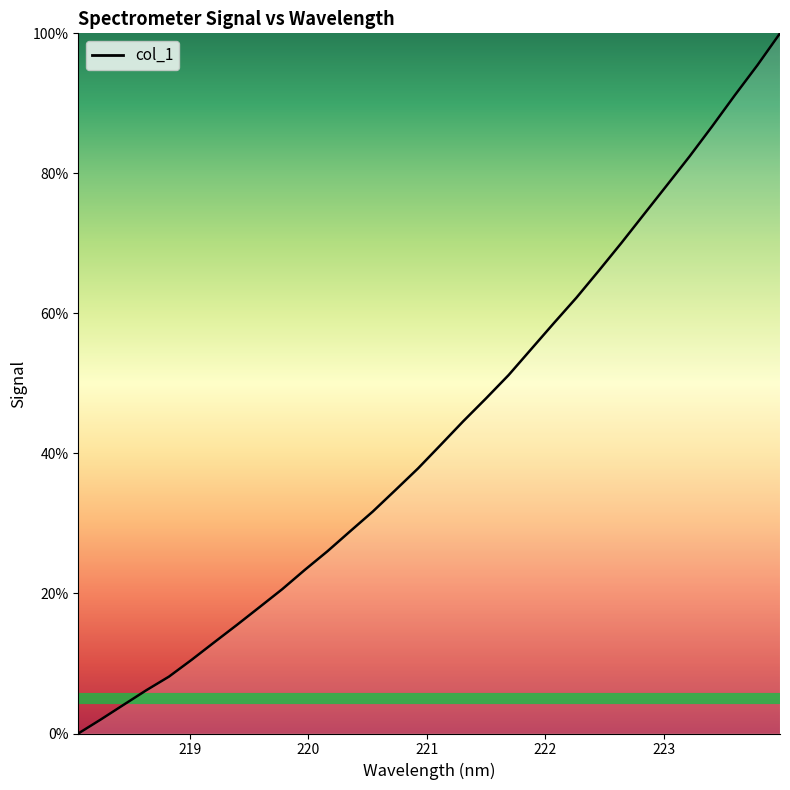

What is the difference between the maximum and minimum values?

100.0